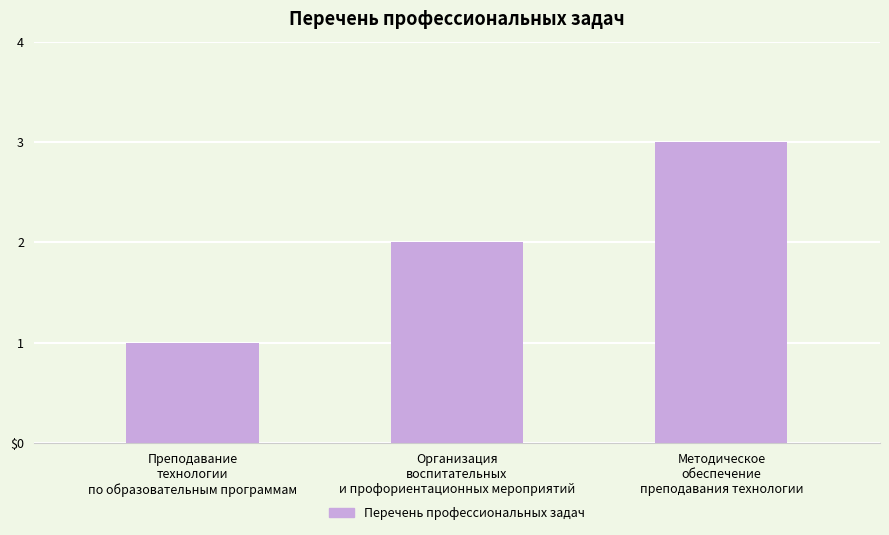

At which category does the chart reach its minimum across all series?

Преподавание
технологии
по образовательным программам